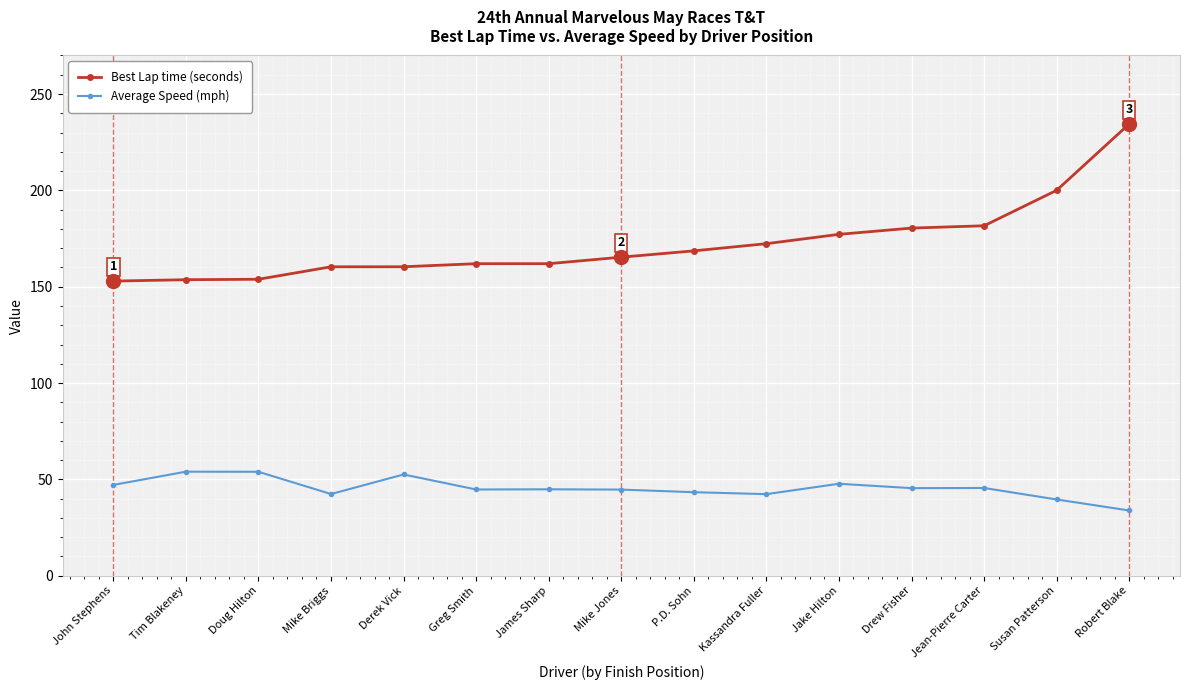

List the series in order of their peak value, highest first.

Best Lap time (seconds), Average Speed (mph)